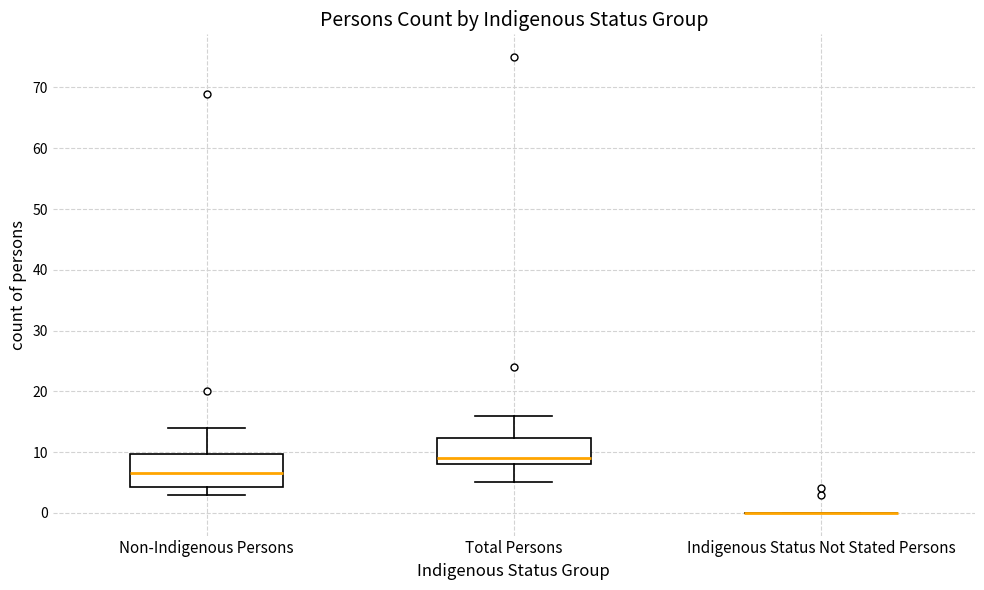

Reading left to right, transcribe this box plot: for each box, give where its median line is, the range the box spans, and where its two whiskers end, as read against the y-axis. The values are not printed on the chart, so give them approximately, as read against the axis.

Non-Indigenous Persons: median 7, box 4 to 10, whiskers 3 to 14
Total Persons: median 9, box 8 to 12, whiskers 5 to 16
Indigenous Status Not Stated Persons: box collapsed to a line at 0, whiskers 0 to 0